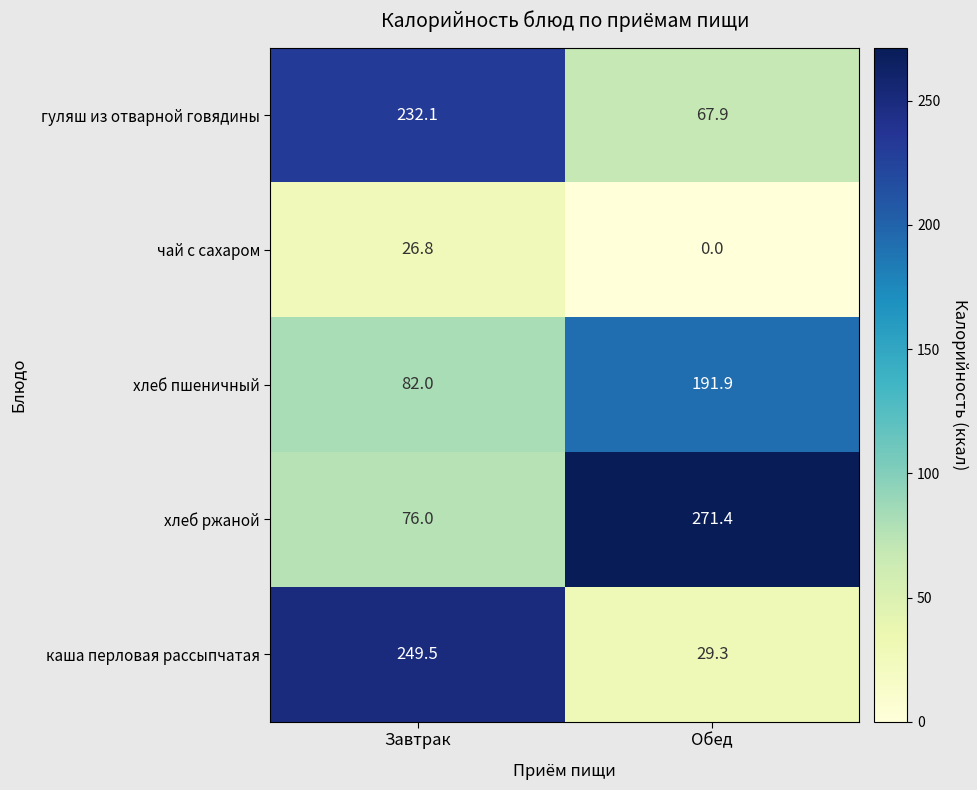

Which series has the largest total across all categories?

хлеб ржаной